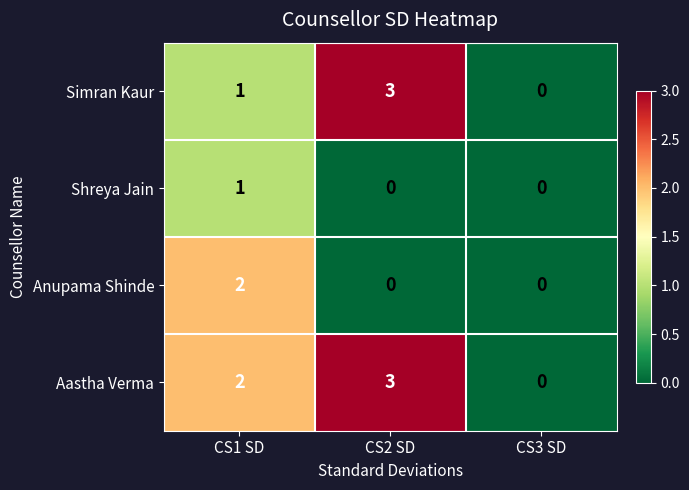

Reading right to left, extract all data points from this chart.

Simran Kaur: CS3 SD=0	CS2 SD=3	CS1 SD=1
Shreya Jain: CS3 SD=0	CS2 SD=0	CS1 SD=1
Anupama Shinde: CS3 SD=0	CS2 SD=0	CS1 SD=2
Aastha Verma: CS3 SD=0	CS2 SD=3	CS1 SD=2